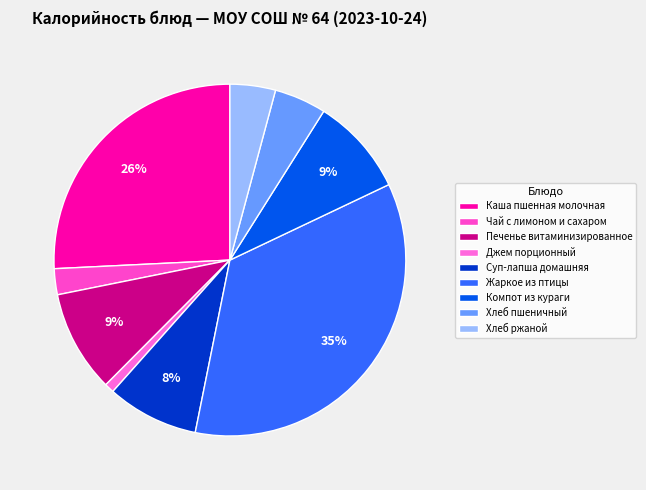

What percentage is the Печенье витаминизированное slice, to the nearest percent?

9%